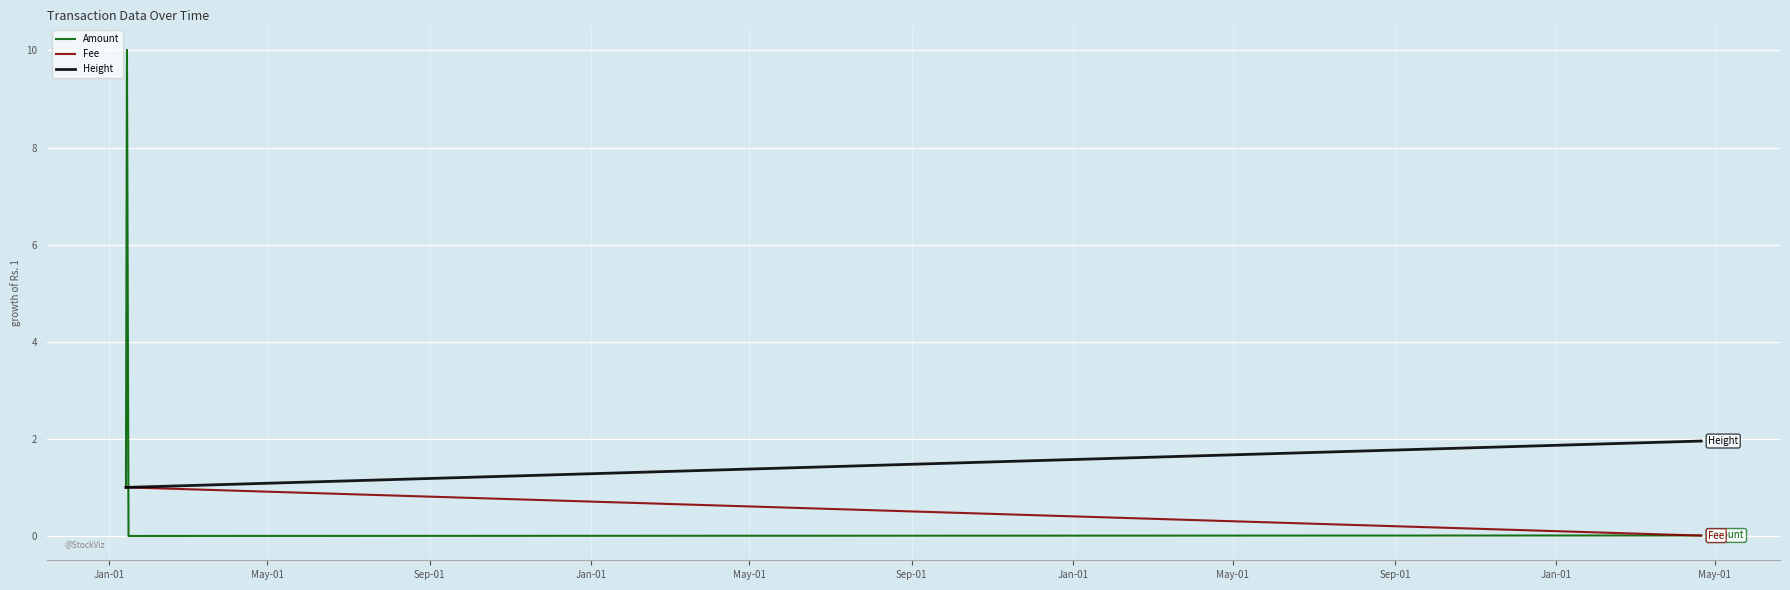

What are all the series names shown in the legend?

Amount, Fee, Height